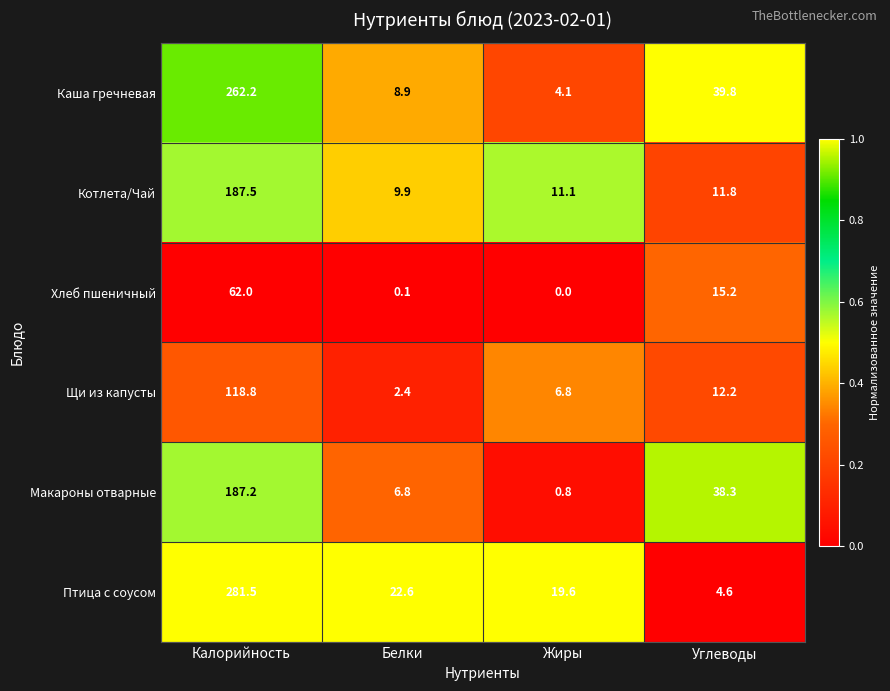

The value of Каша гречневая at Калорийность is 262.2. True or false?

True